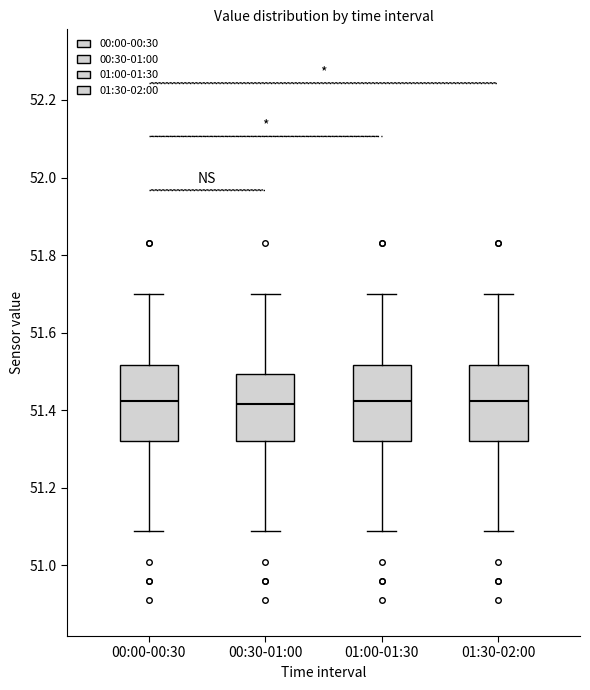

Reading left to right, transcribe this box plot: for each box, give where its median line is, the range the box spans, and where its two whiskers end, as read against the y-axis. The values are not printed on the chart, so give them approximately, as read against the axis.

00:00-00:30: median 51.42, box 51.32 to 51.52, whiskers 51.10 to 51.70
00:30-01:00: median 51.42, box 51.32 to 51.50, whiskers 51.10 to 51.70
01:00-01:30: median 51.42, box 51.32 to 51.52, whiskers 51.10 to 51.70
01:30-02:00: median 51.42, box 51.32 to 51.52, whiskers 51.10 to 51.70